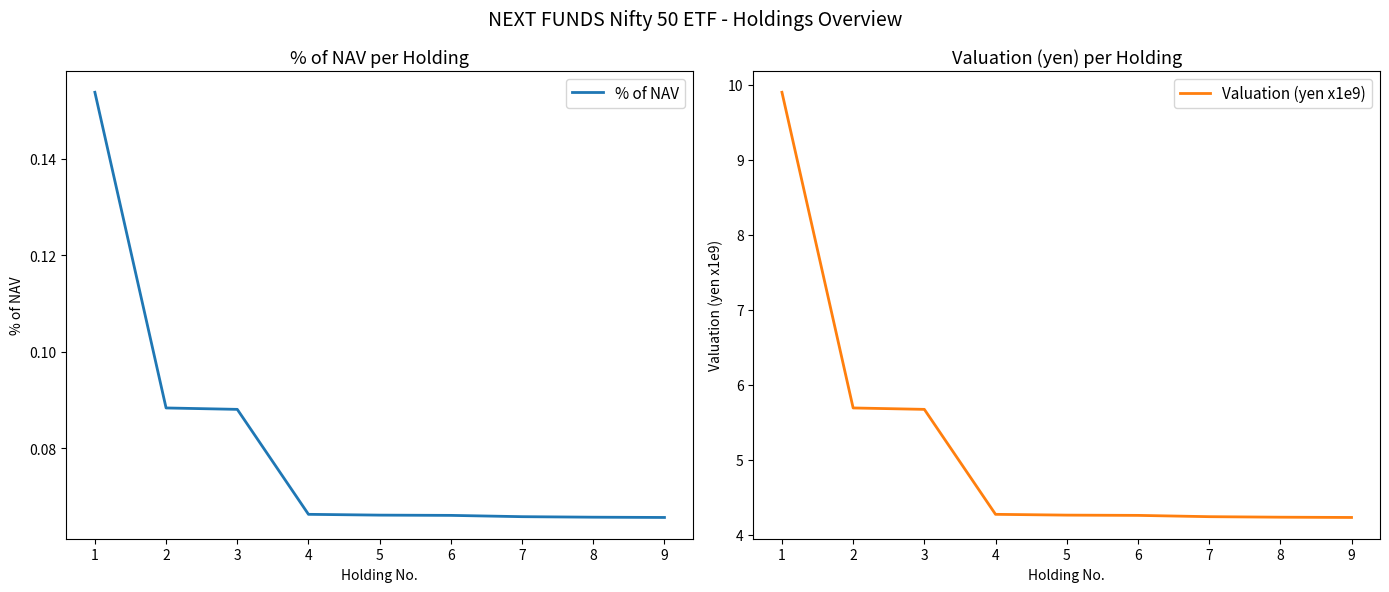

What is the sum of all % of NAV values?

0.7